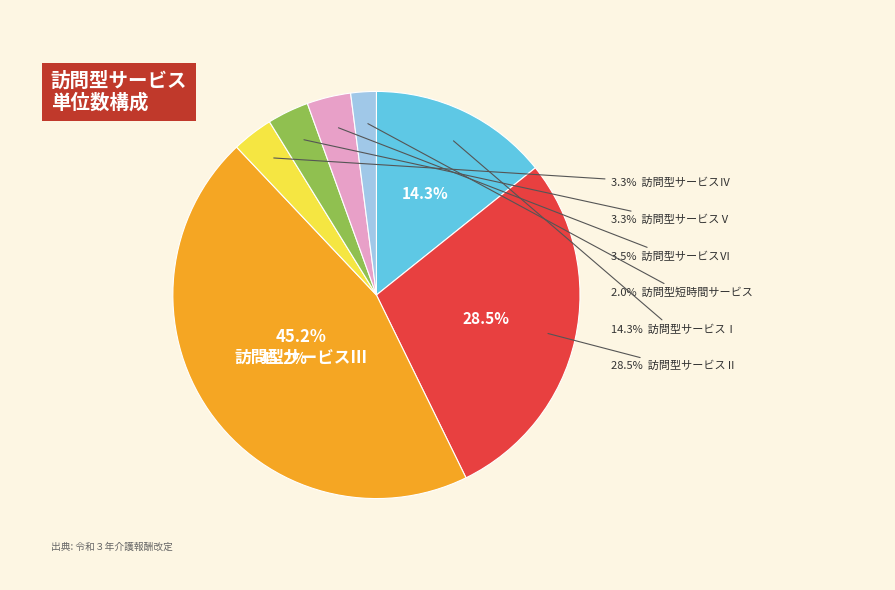

What percentage is the 訪問型サービスⅣ slice, to the nearest percent?

3%